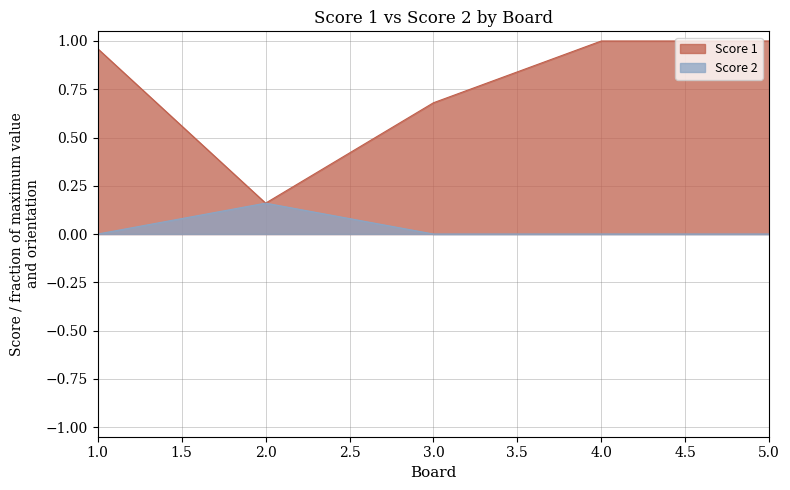

Where is Score 1 nearest to the value 0?

2.0